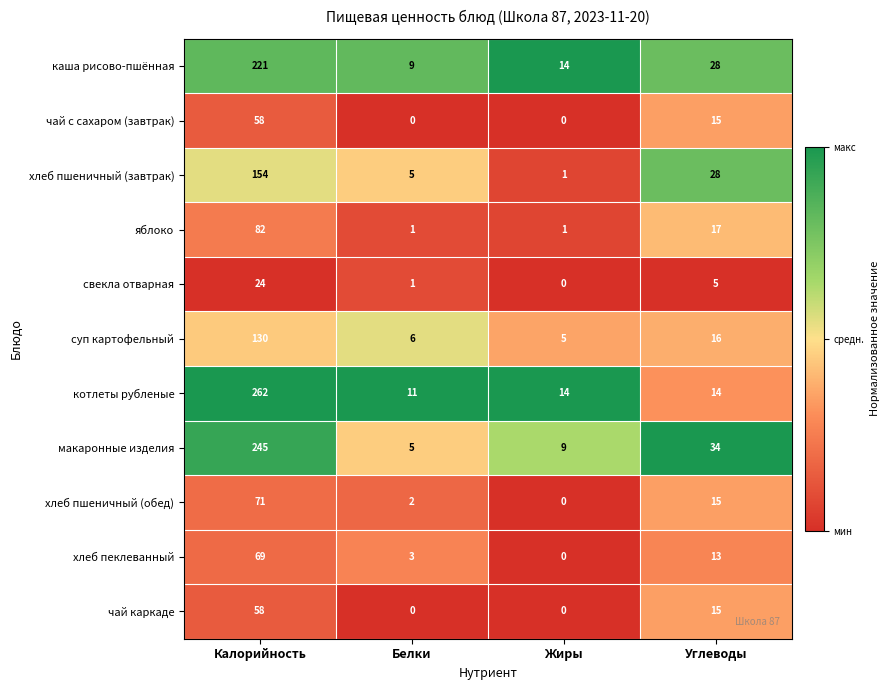

The value of чай каркаде at Углеводы is 9. True or false?

False